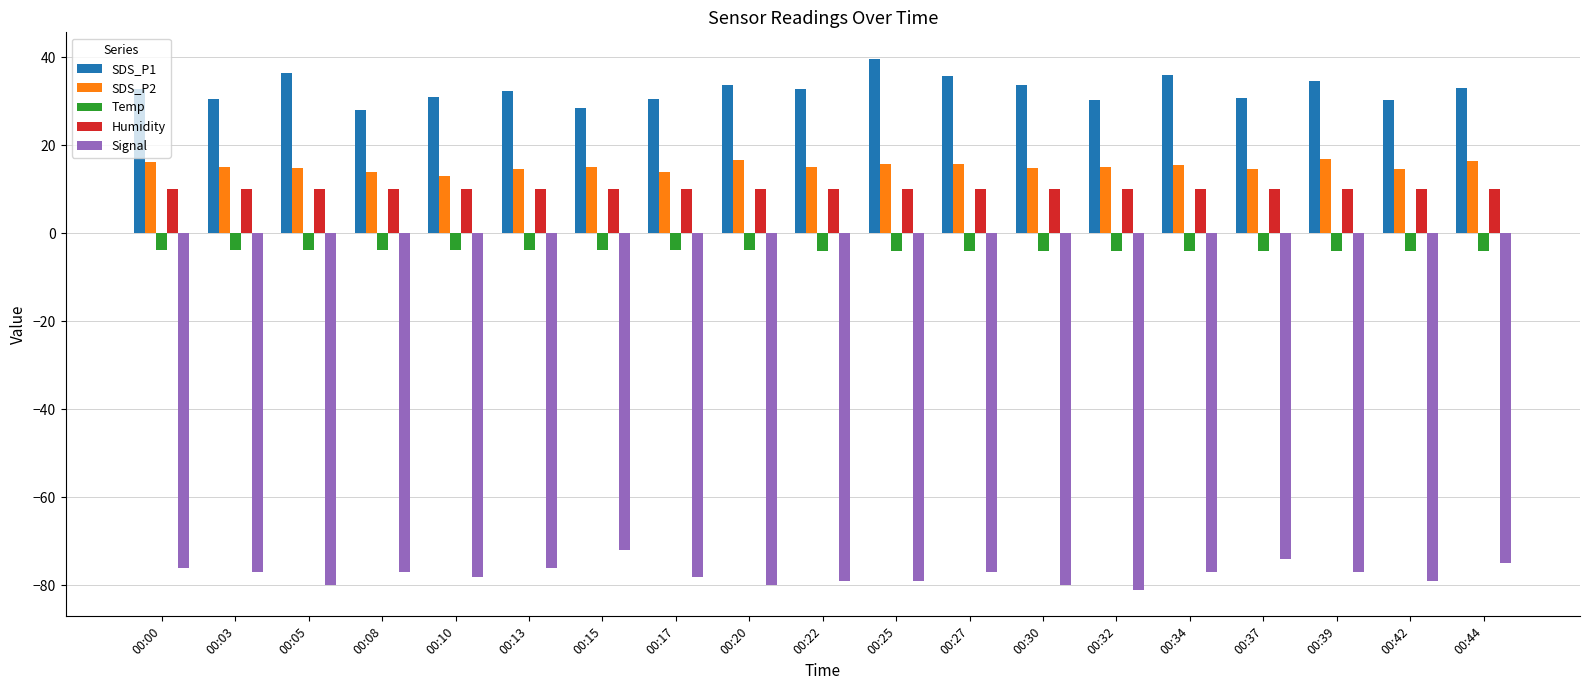

What is the value of the SDS_P1 bar at the 9th from the left?

33.6